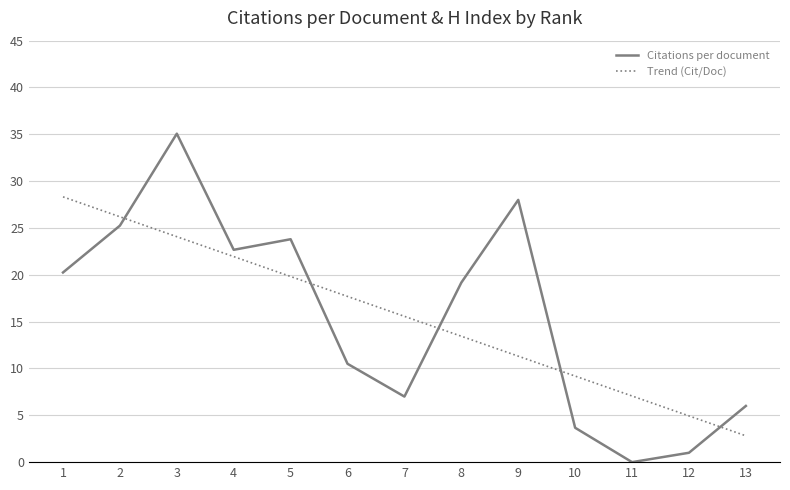

How many positive values does the Citations per document series have?

12